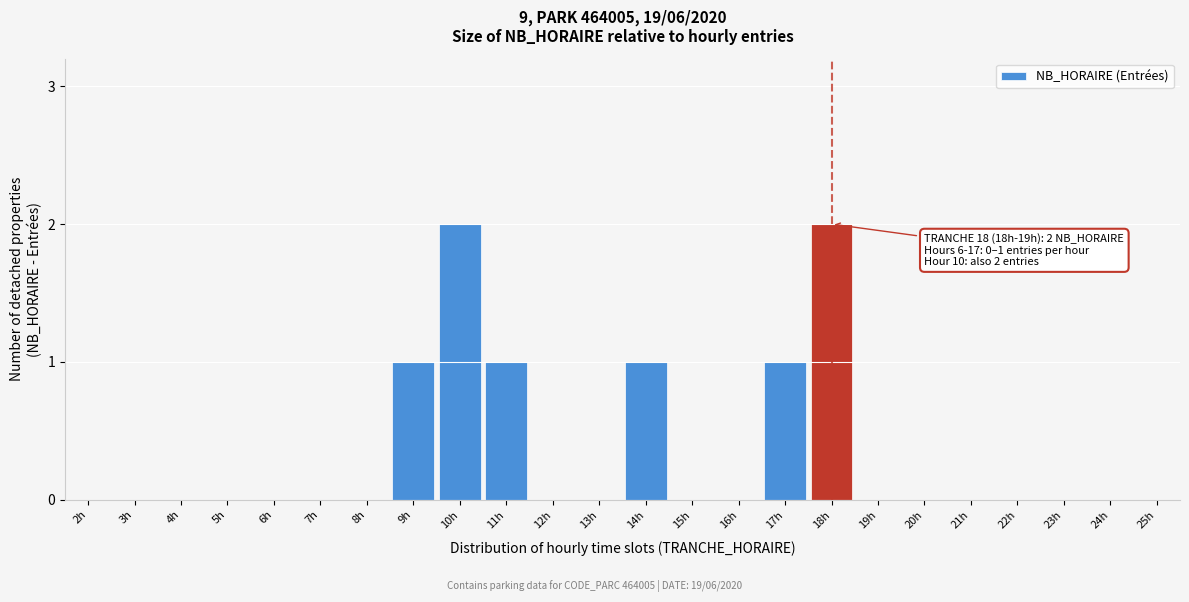

Reading left to right, transcribe all the data shown in this chart.

2h=0	3h=0	4h=0	5h=0	6h=0	7h=0	8h=0	9h=1	10h=2	11h=1	12h=0	13h=0	14h=1	15h=0	16h=0	17h=1	18h=2	19h=0	20h=0	21h=0	22h=0	23h=0	24h=0	25h=0